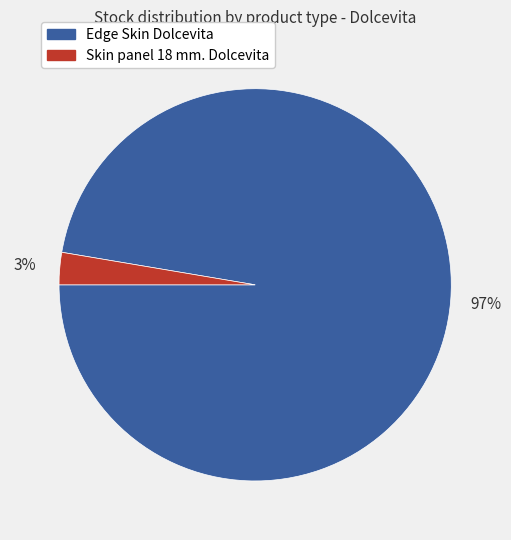

Is there a majority slice in this chart?

Yes